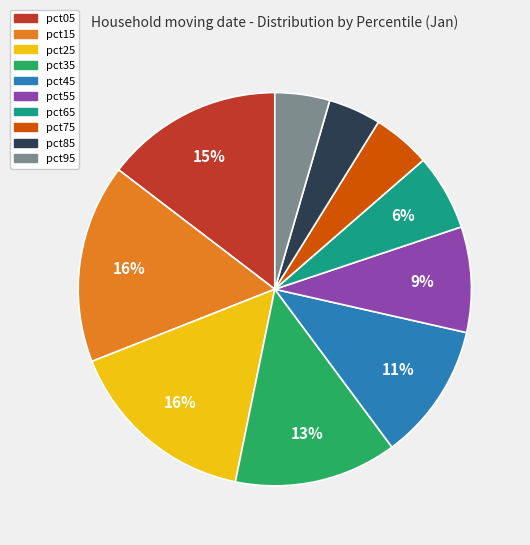

To the nearest percent, what percentage of the pie is pct55?

9%